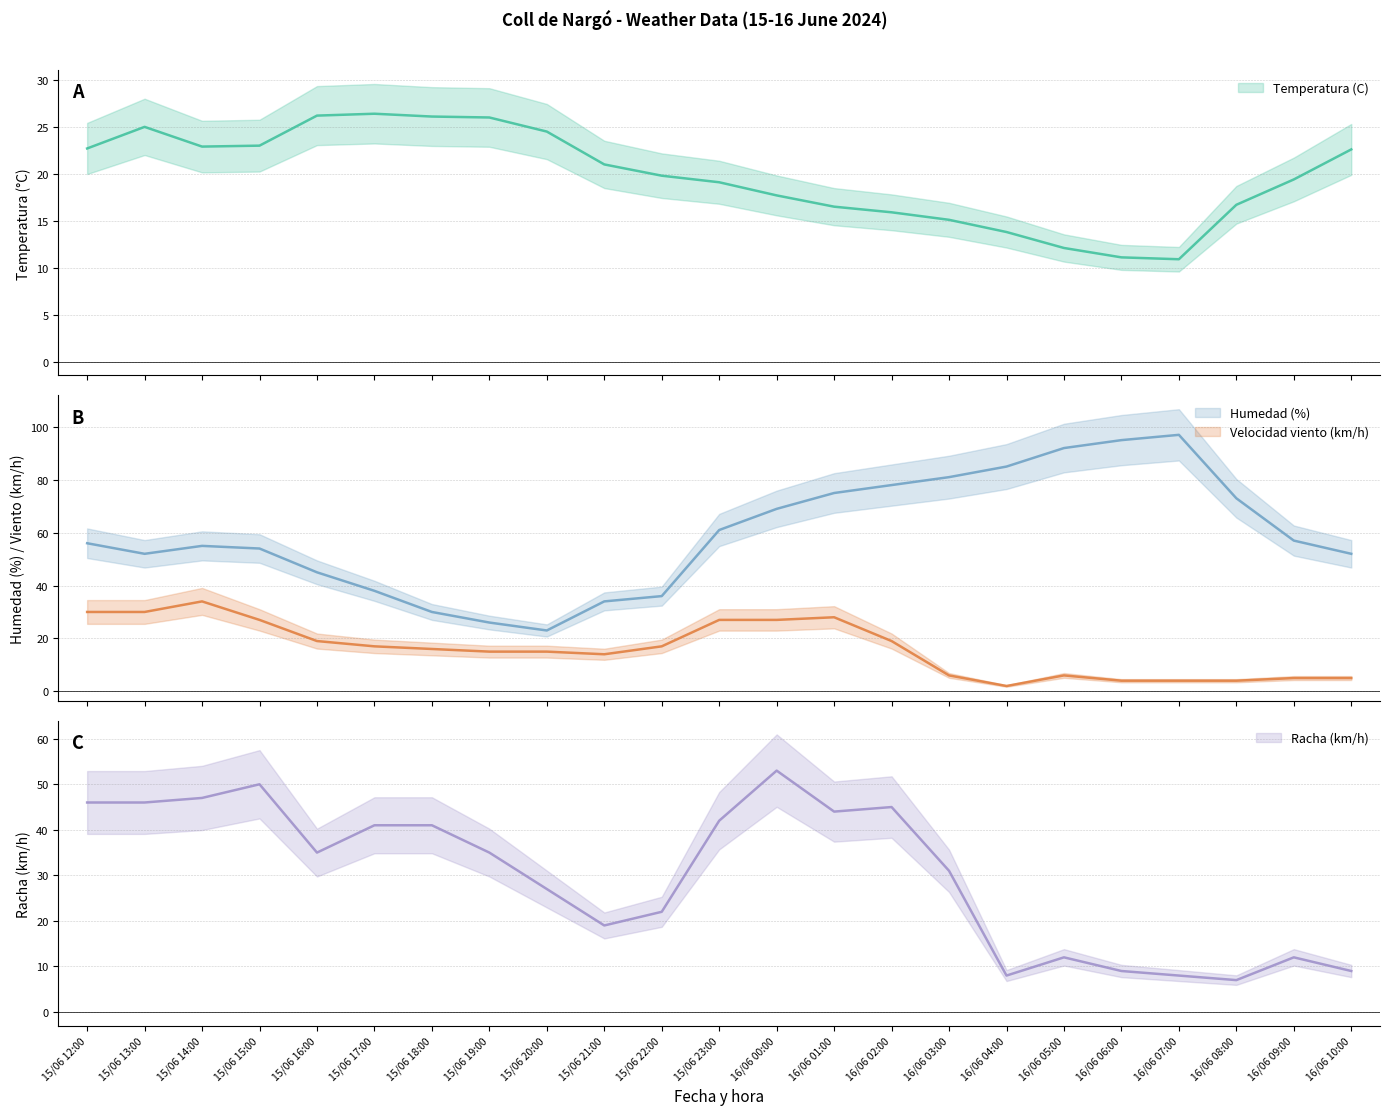

Rank the series by their maximum value, from lowest to highest.

Temperatura (C), Velocidad viento (km/h), Racha (km/h), Humedad (%)